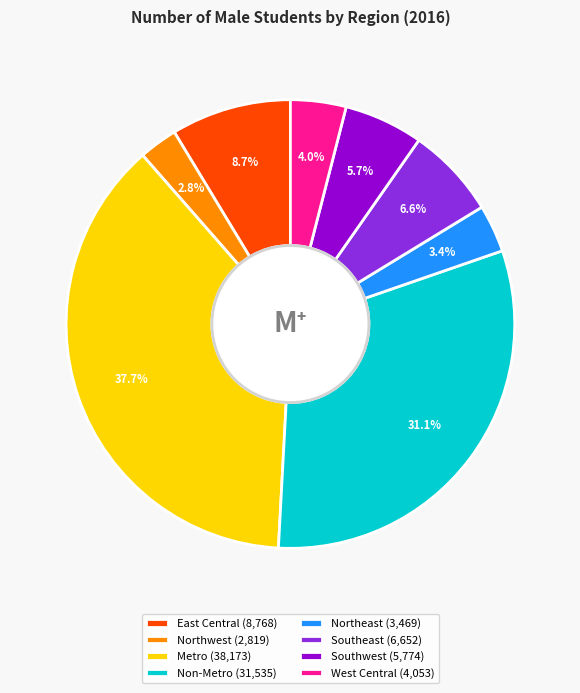

What percentage do Southeast and Non-Metro together represent?

37.7%